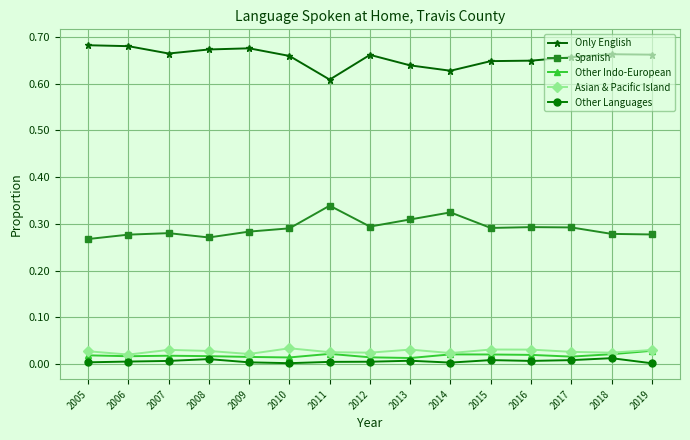

True or false: Asian & Pacific Island has more than 0 interior local peaks.

True